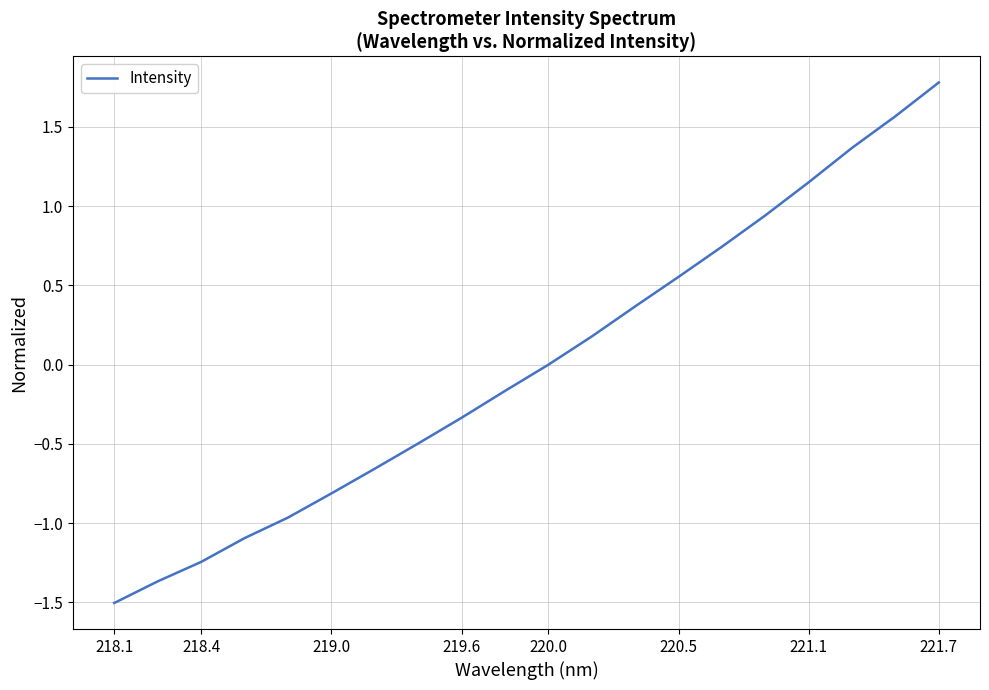

What is the difference between the maximum and minimum values?

3.3